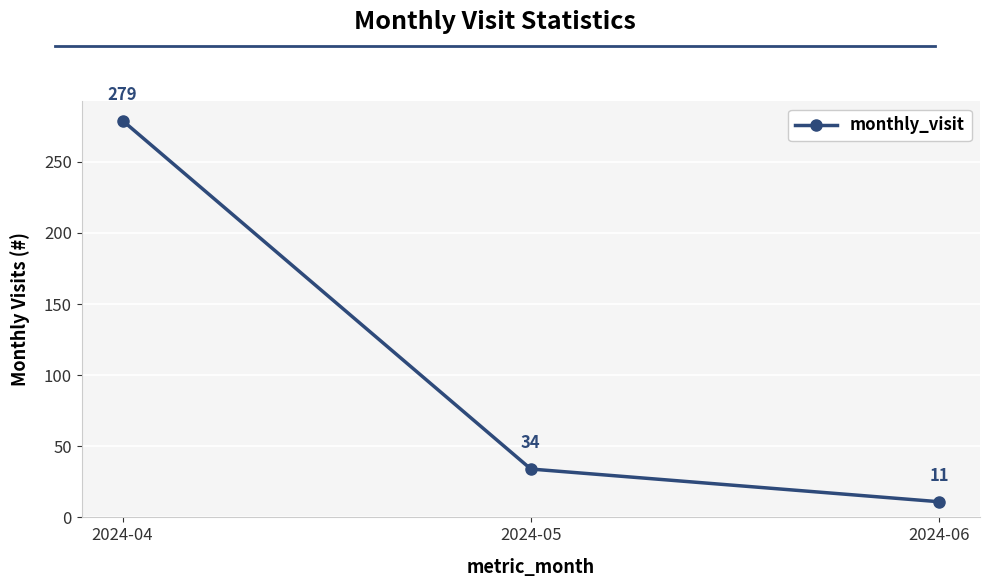

Rank the categories by value from lowest to highest.

2024-06, 2024-05, 2024-04